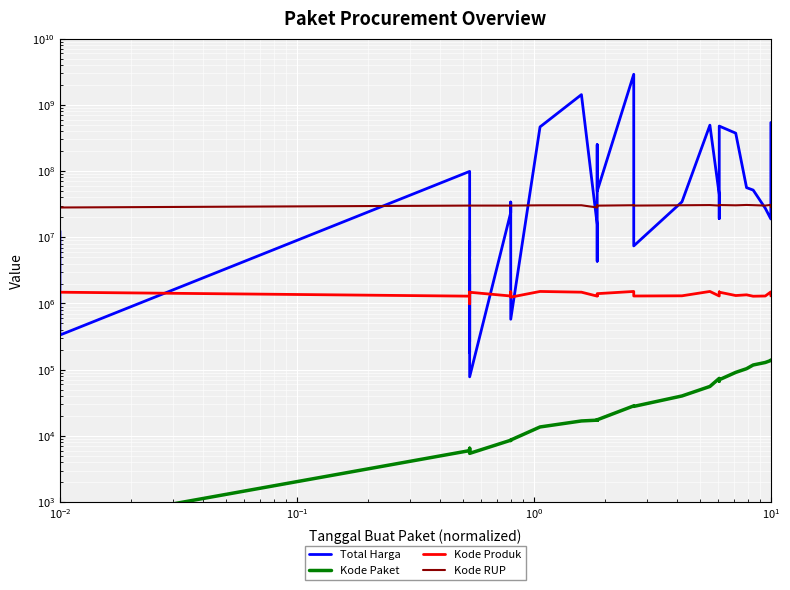

At how many categories does at least one series exceed 532359447?

3